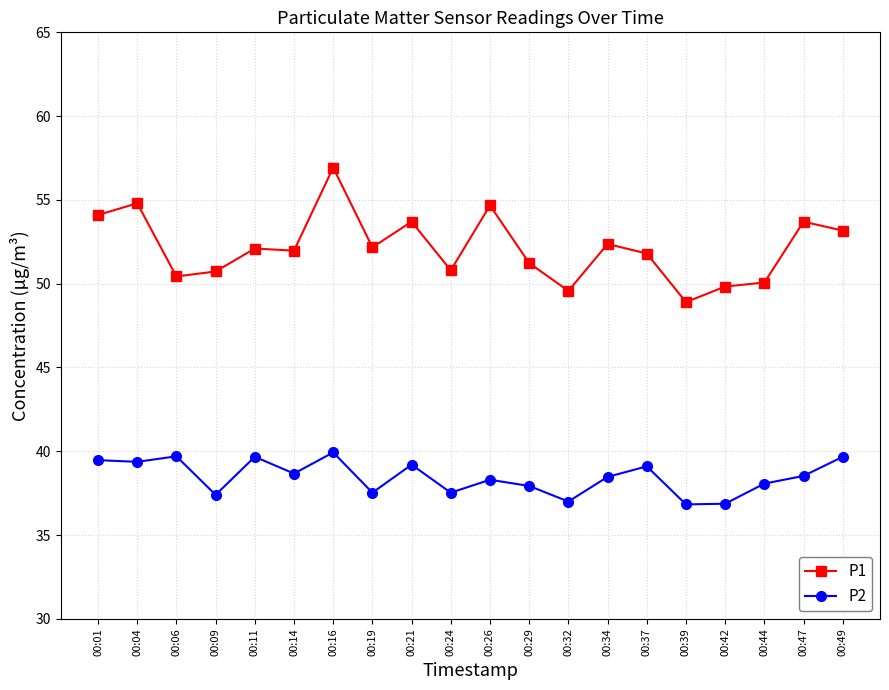

What are all the series names shown in the legend?

P1, P2